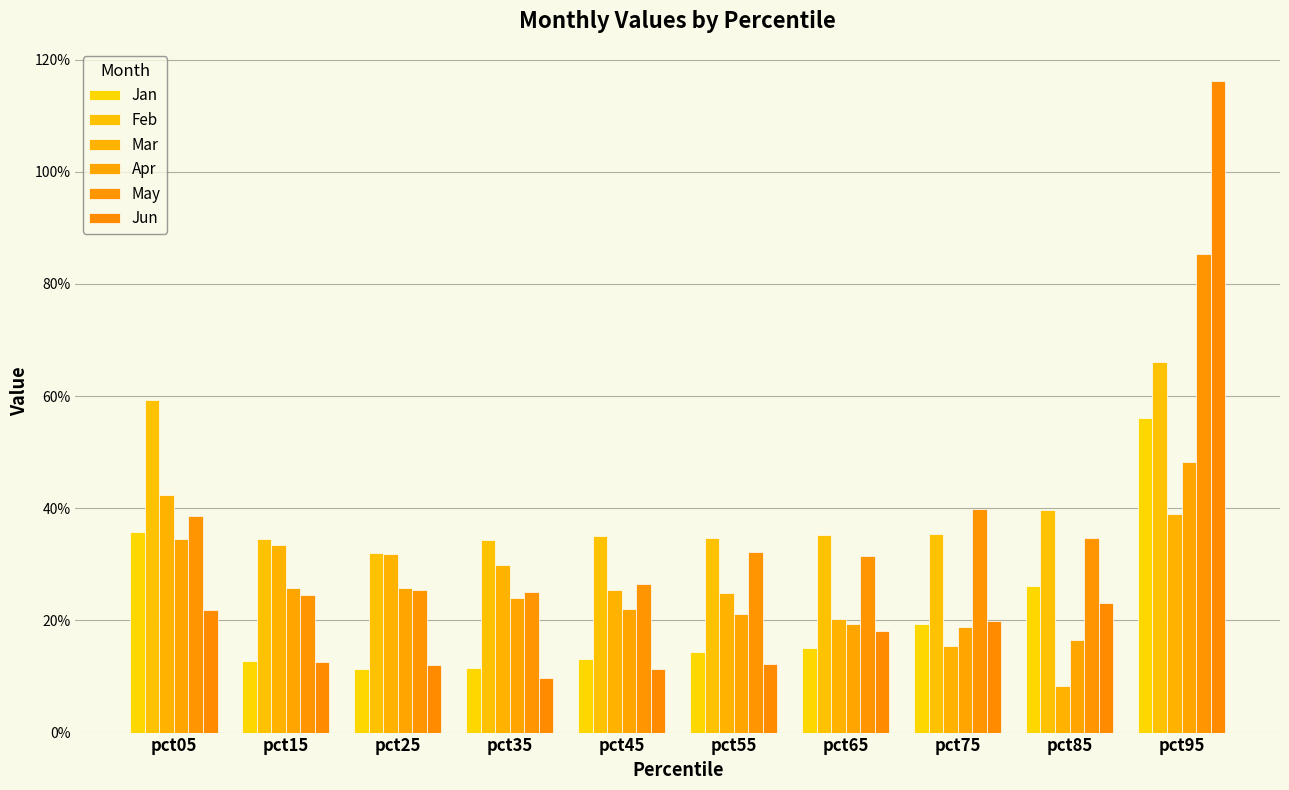

Which series has the largest total across all categories?

Feb